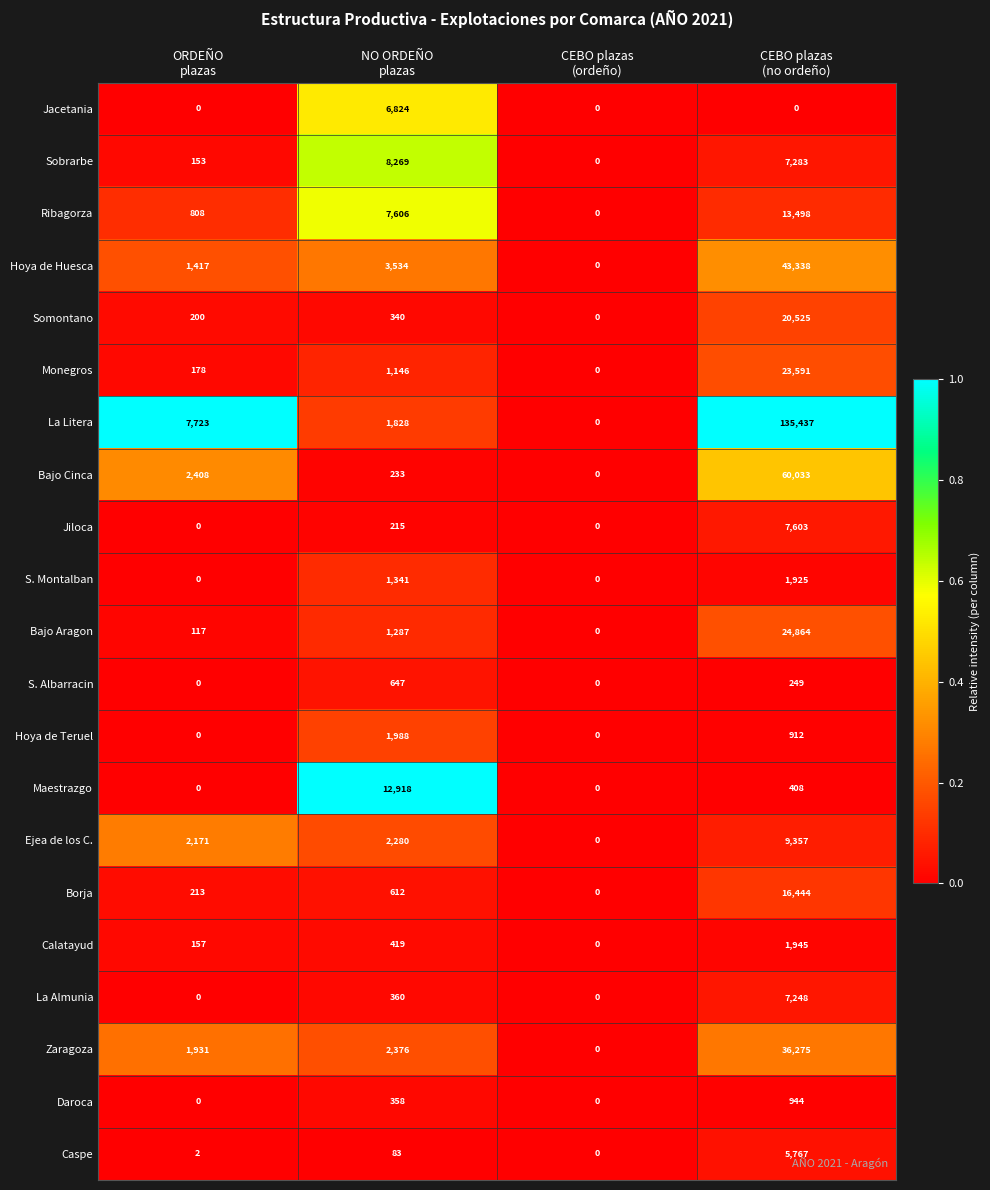

What is the maximum value shown in the chart?

135437